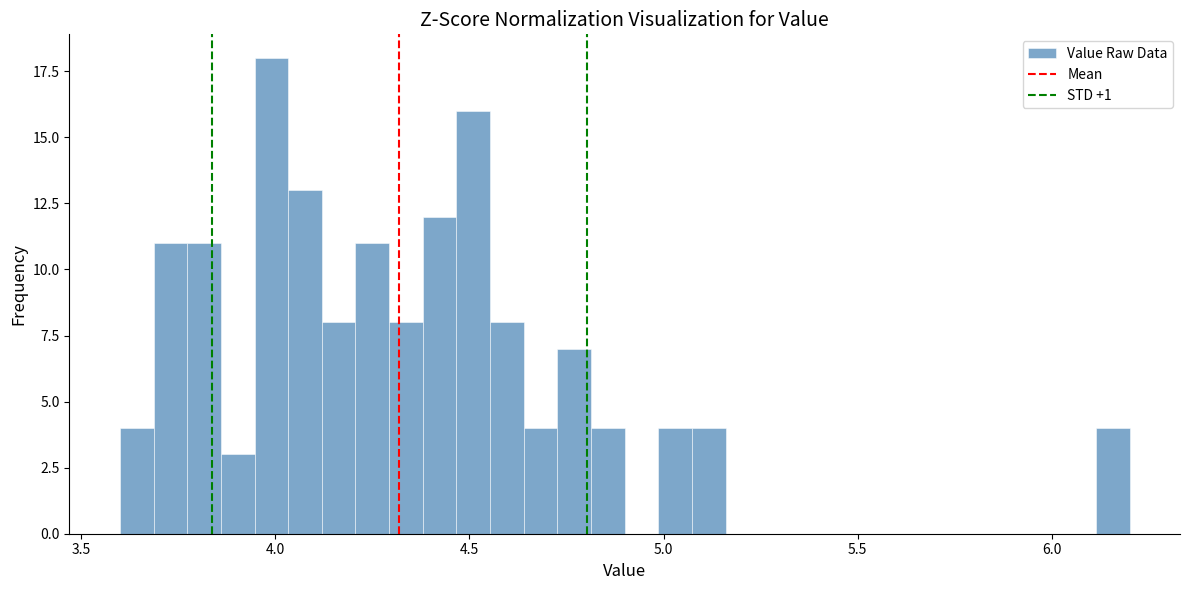

Around what value on the x-axis is the tallest bar? Give the approximate position of its centre, as read against the axis.

4.00